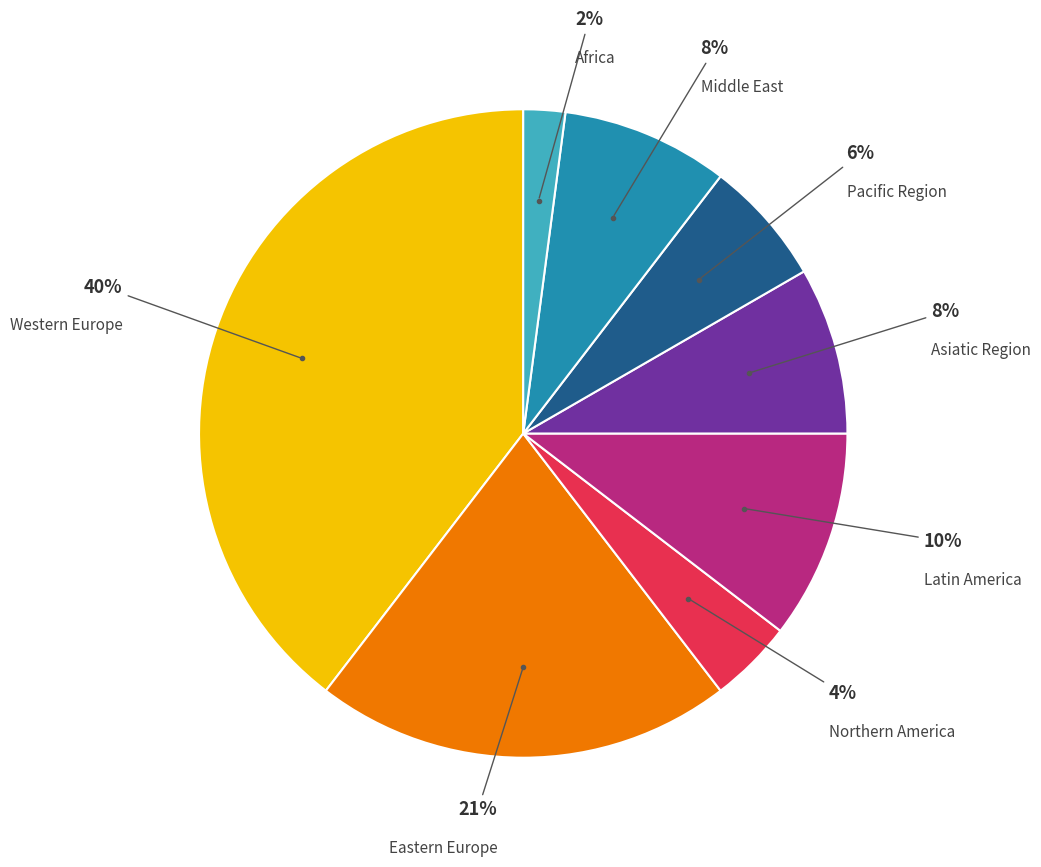

Does any single category account for the majority?

No